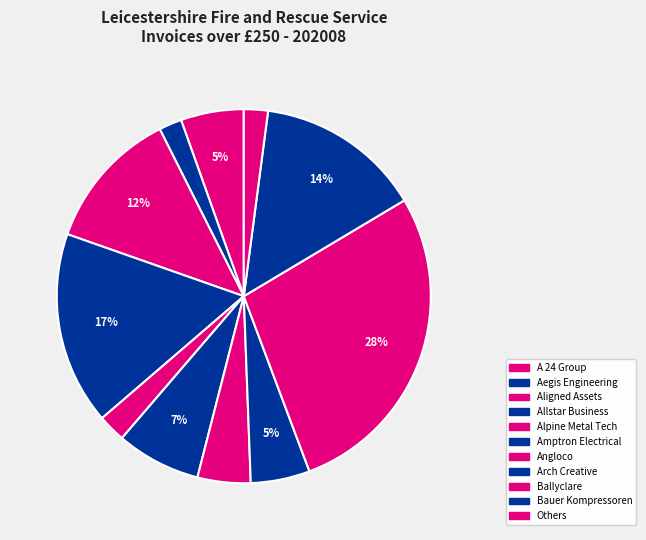

How many slices are in this pie chart?

11